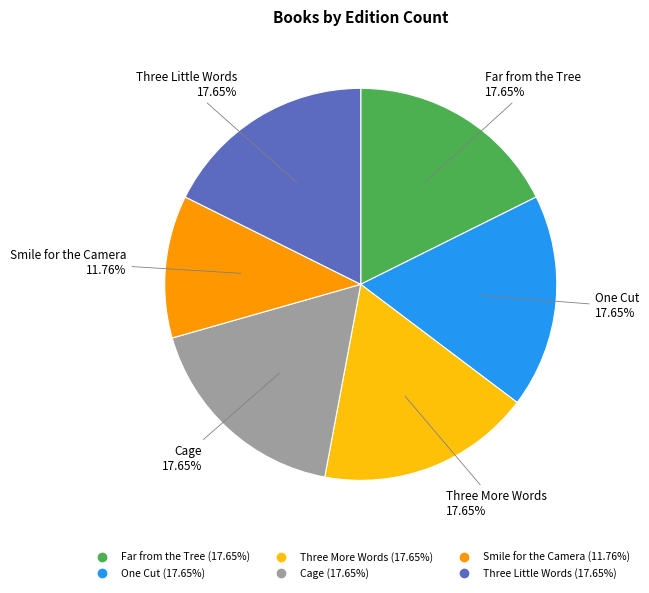

How many slices are in this pie chart?

6